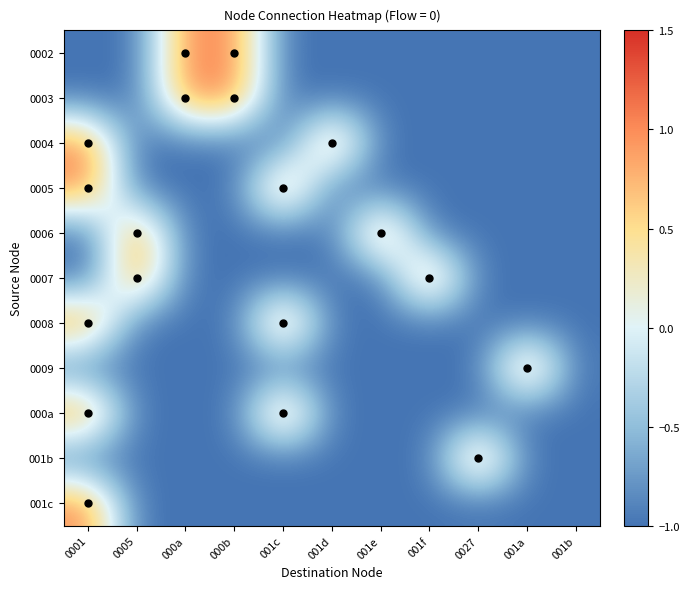

What is the maximum value shown in the chart?

1